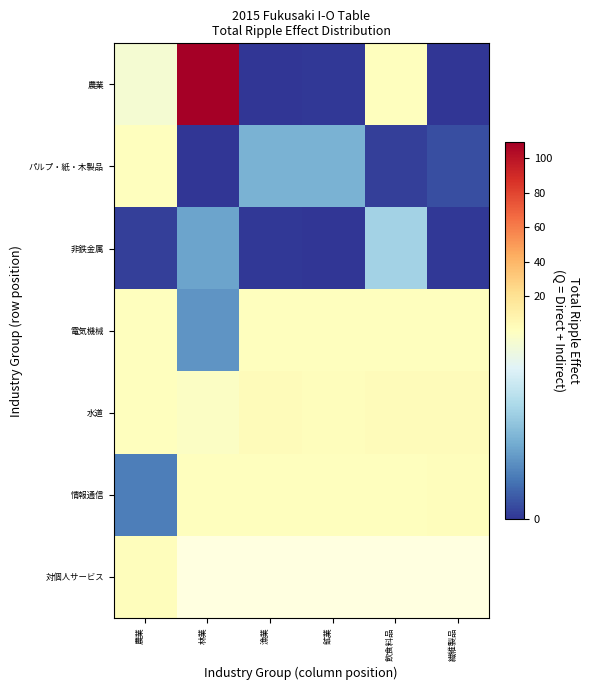

Which series has the widest spread of values?

農業